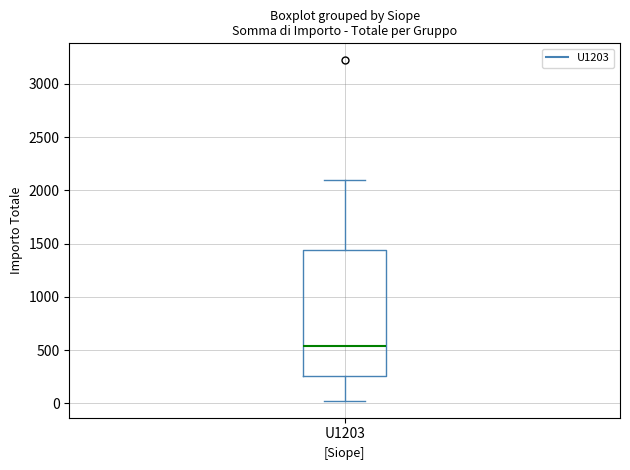

Transcribe this box plot: give where the median line is, the range the box spans, and where the two whiskers end, as read against the y-axis. The values are not printed on the chart, so give them approximately, as read against the axis.

median 550, box 250 to 1450, whiskers 50 to 2100